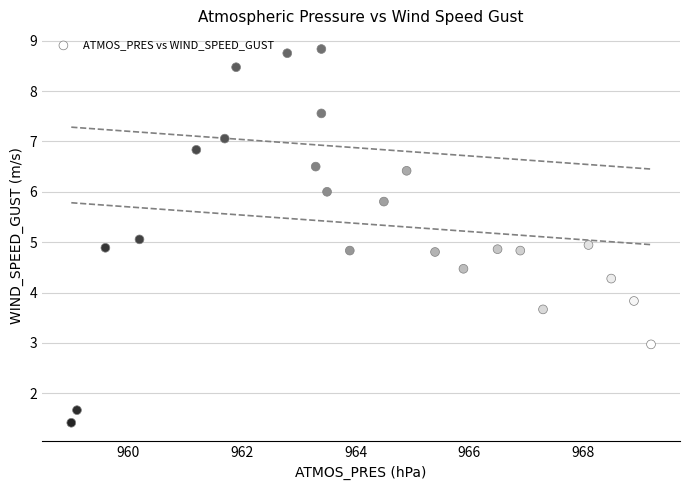

What is the range of X values (max minus min)?

10.2